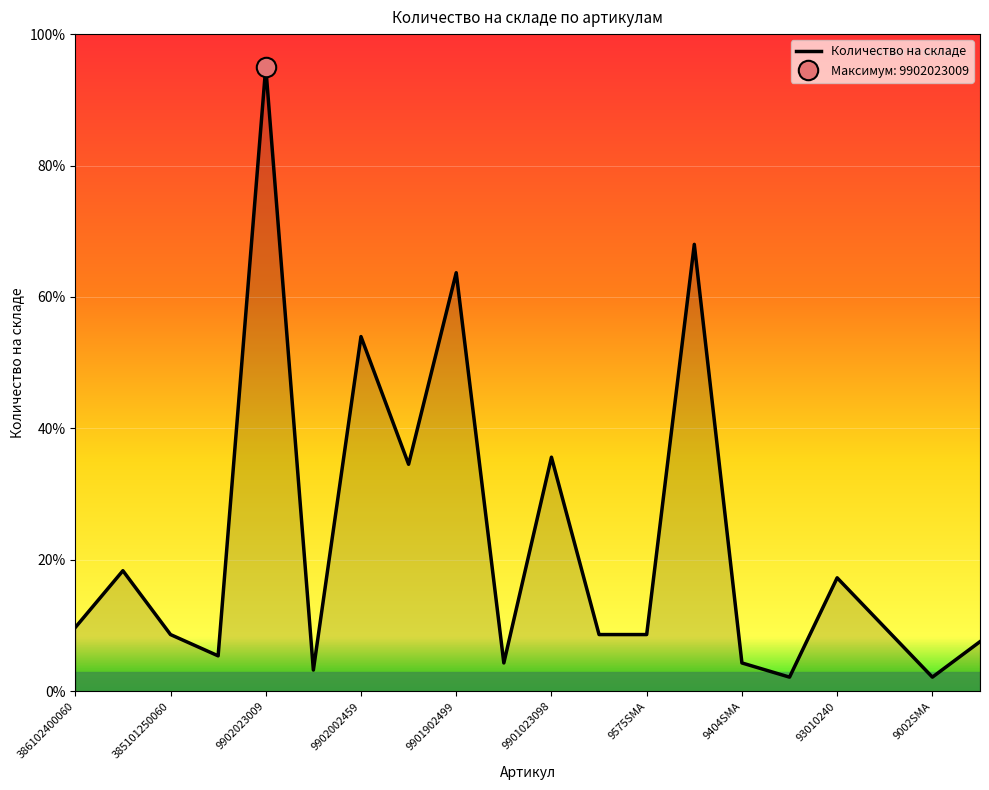

What is the sum of all values?

461.0